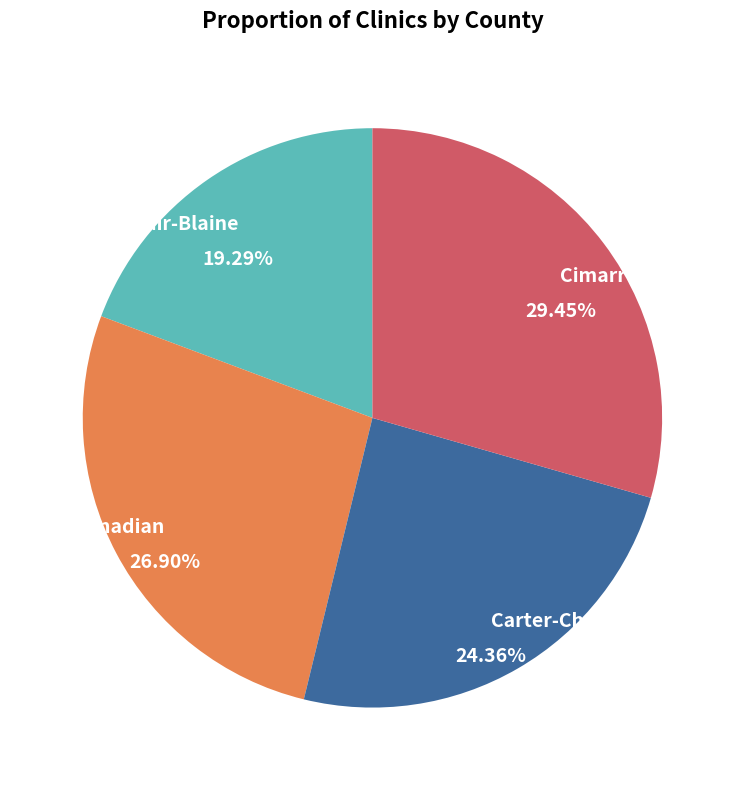

Do Adair-Blaine and Carter-Choctaw together represent more than half of the pie?

No